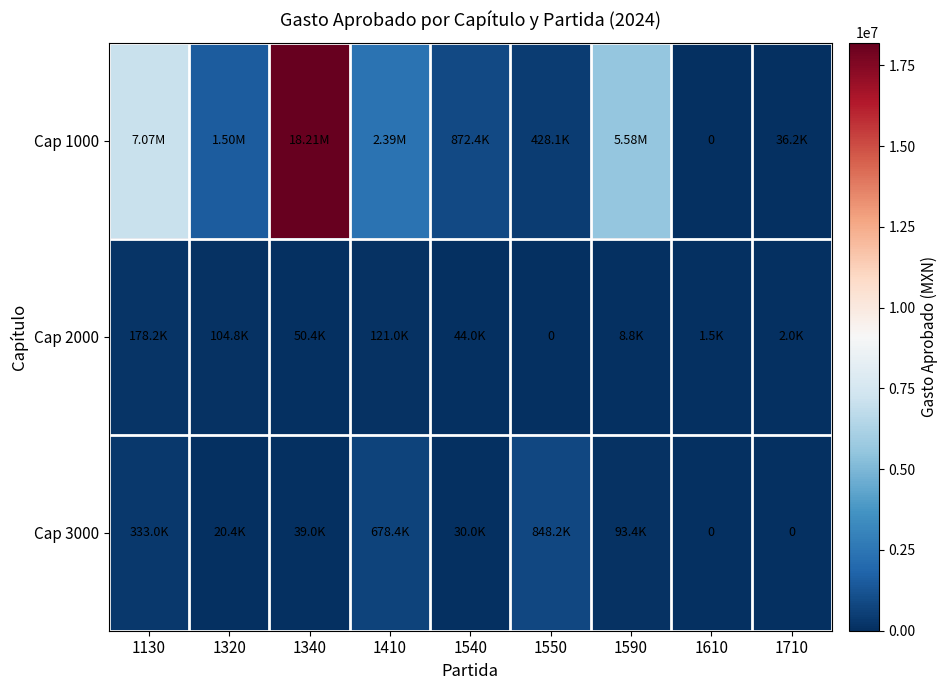

At which category is the sum across all series the highest?

1340